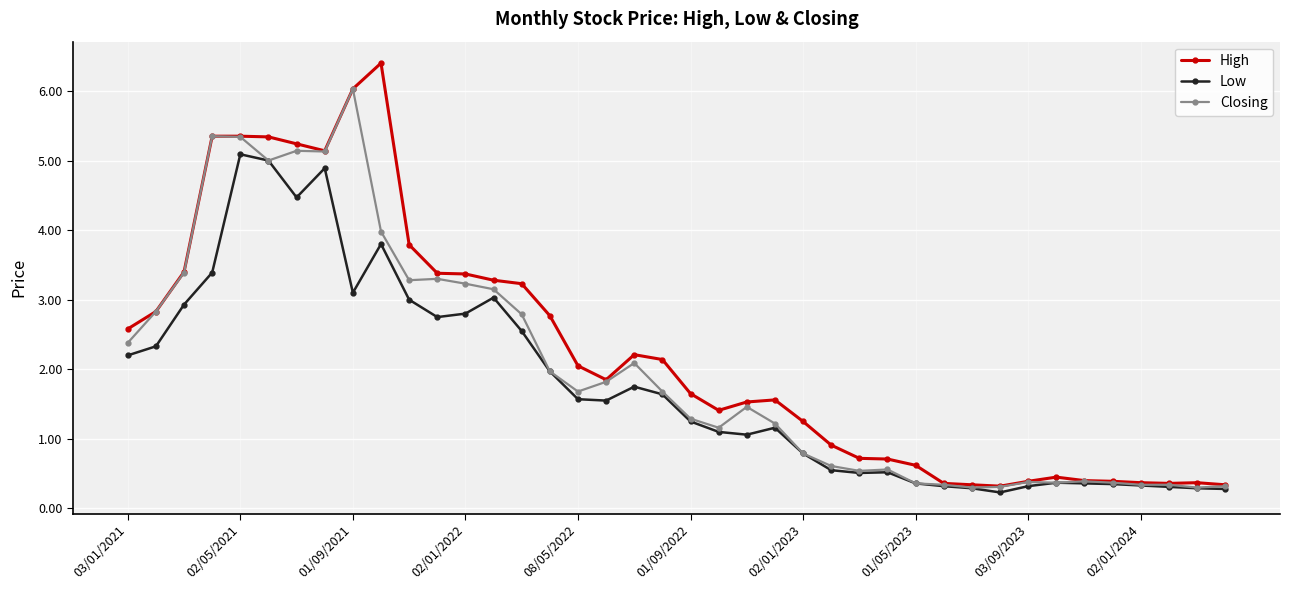

List the series in order of their overall mean, lowest first.

Low, Closing, High